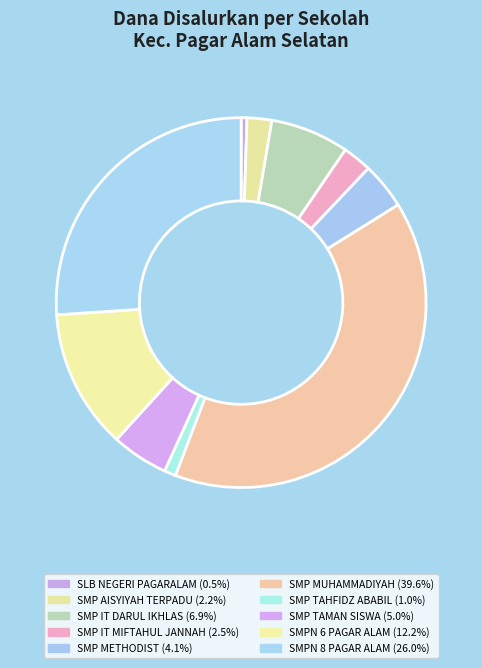

Rank the categories by value from lowest to highest.

SLB NEGERI PAGARALAM, SMP TAHFIDZ ABABIL, SMP AISYIYAH TERPADU, SMP IT MIFTAHUL JANNAH, SMP METHODIST, SMP TAMAN SISWA, SMP IT DARUL IKHLAS, SMPN 6 PAGAR ALAM, SMPN 8 PAGAR ALAM, SMP MUHAMMADIYAH